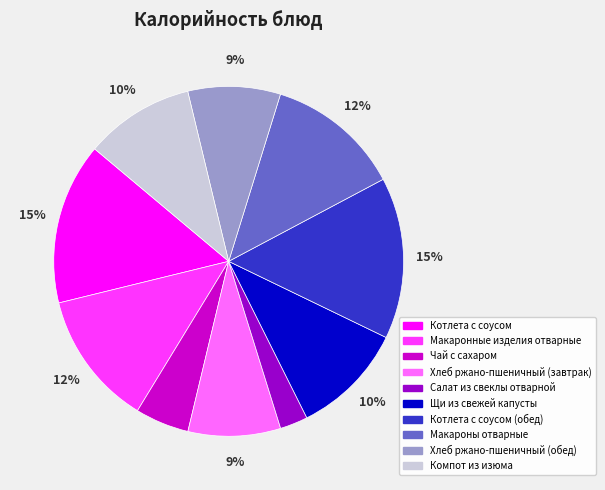

To the nearest percent, what is the average slice percentage?

10%